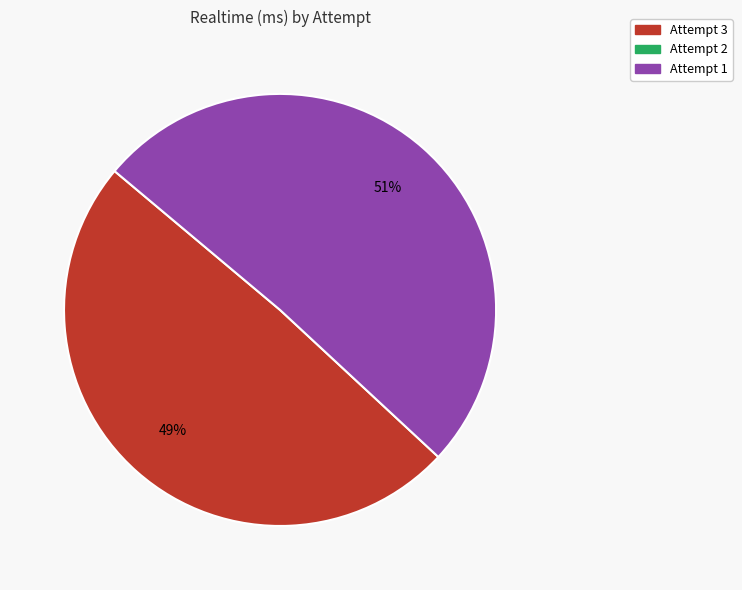

How many slices are in this pie chart?

2